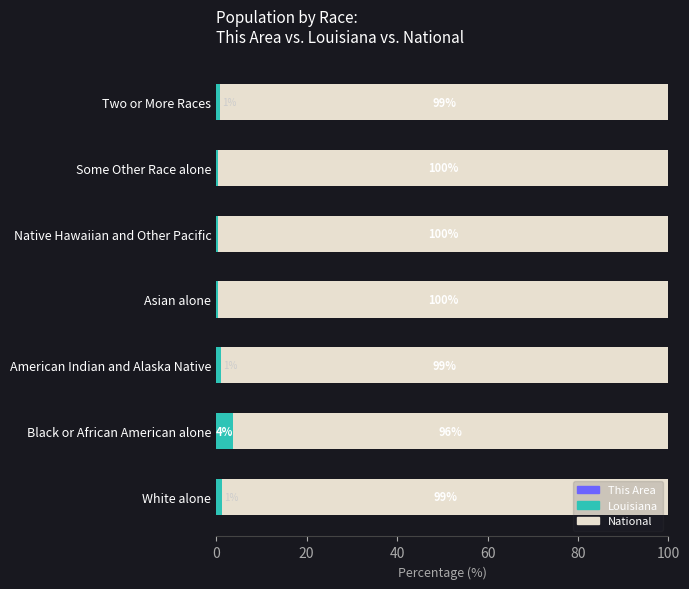

What is the total value across all series at Black or African American alone?

100.0